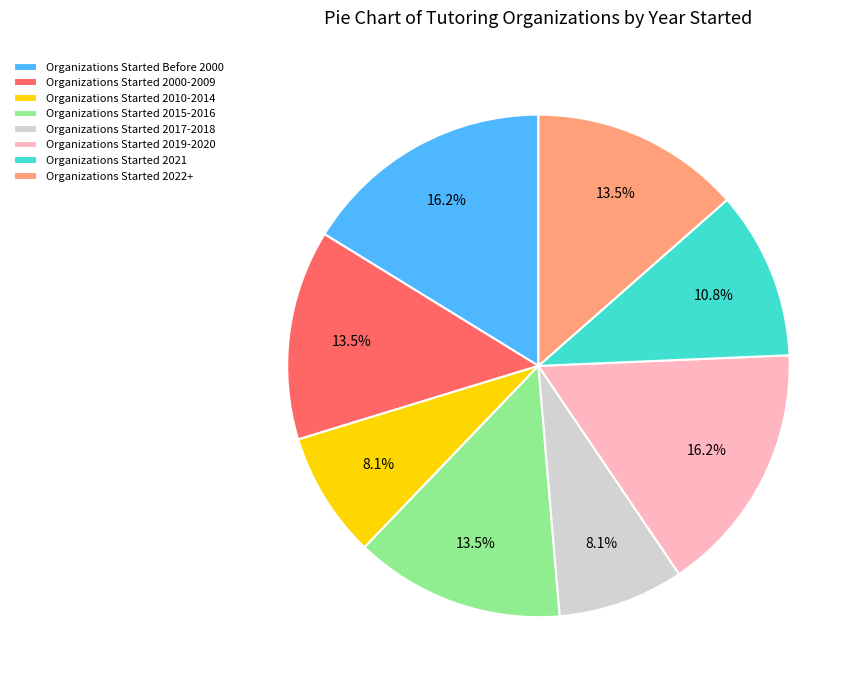

How much of the chart is everything except Organizations Started 2017-2018?

91.9%